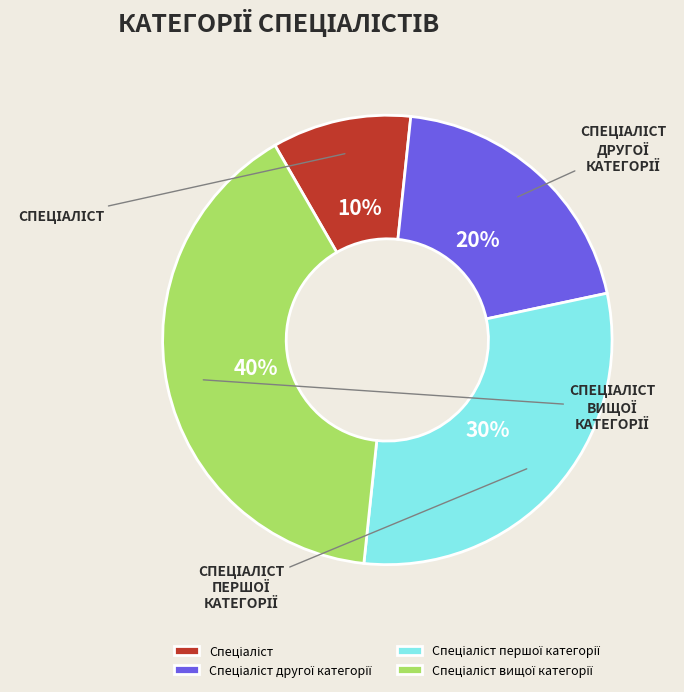

How many slices are in this pie chart?

4